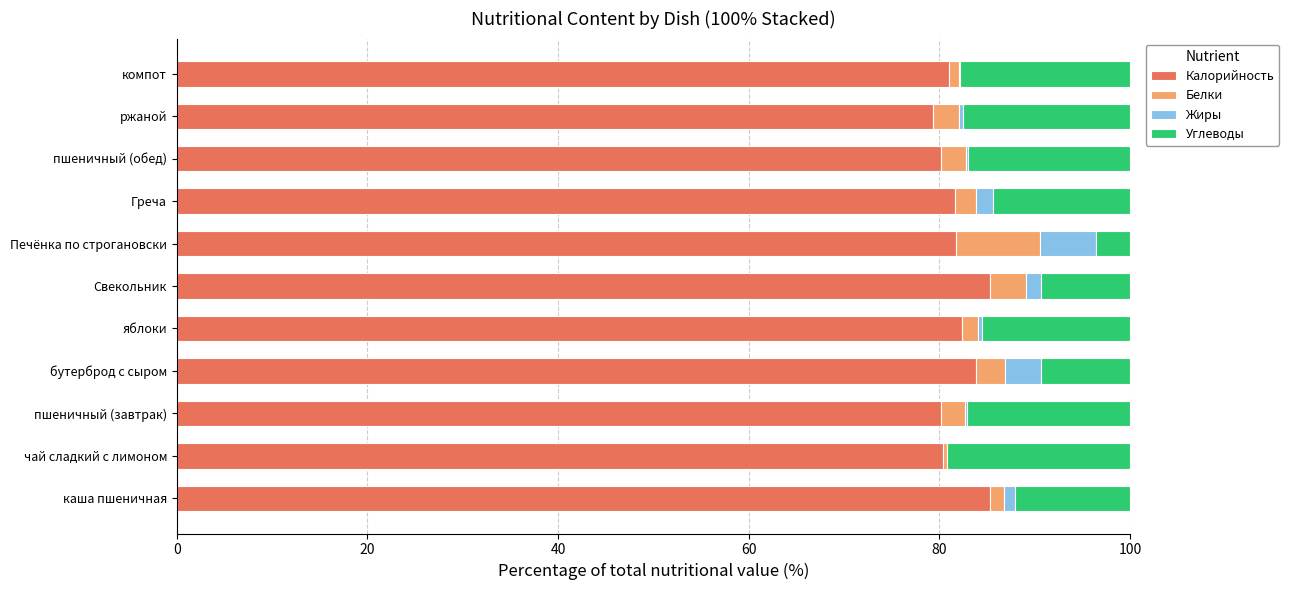

What is the maximum value for Калорийность?

85.3